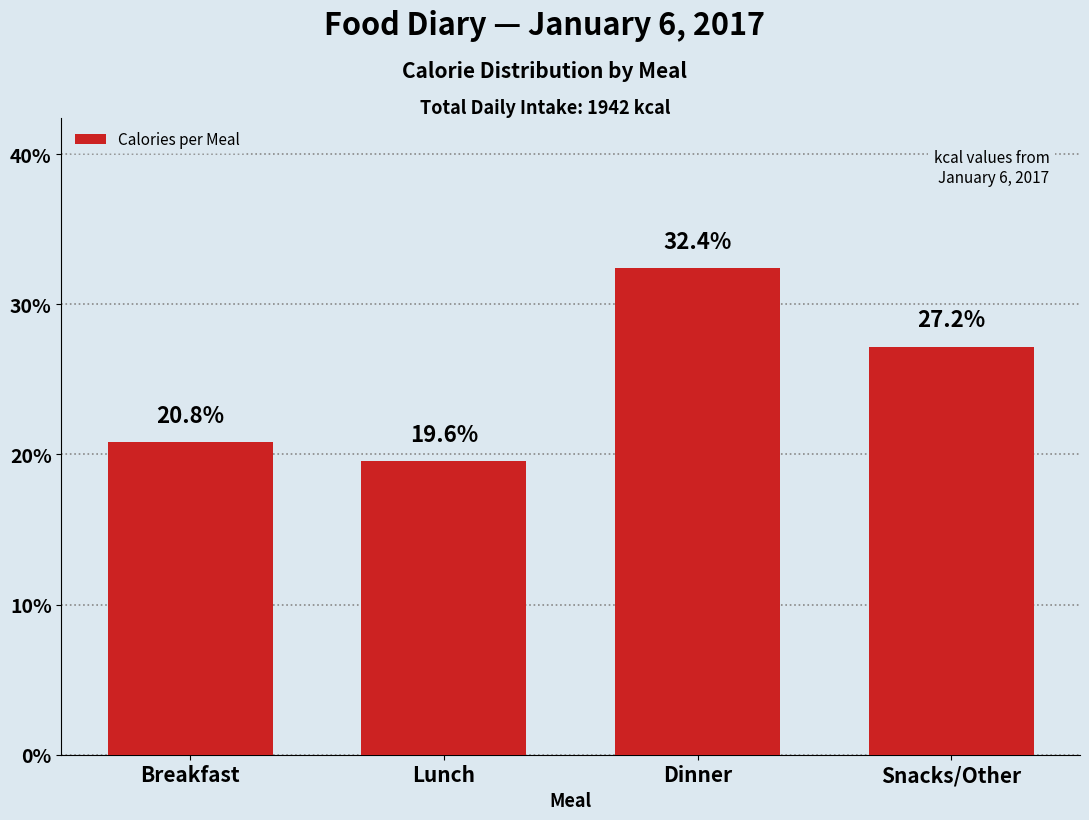

Reading left to right, list all the values displayed in this chart.

Breakfast=20.8	Lunch=19.6	Dinner=32.4	Snacks/Other=27.2